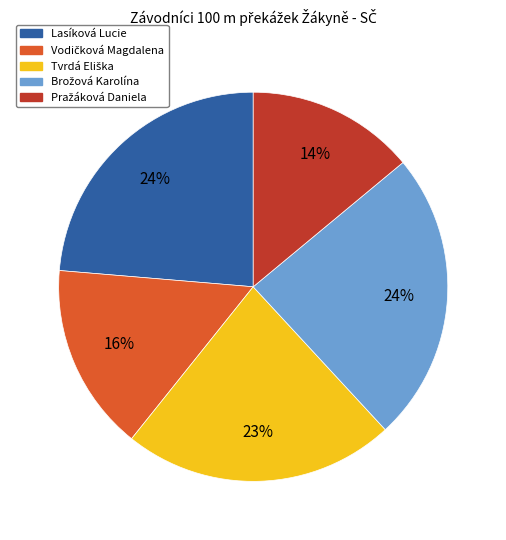

How many slices are in this pie chart?

5